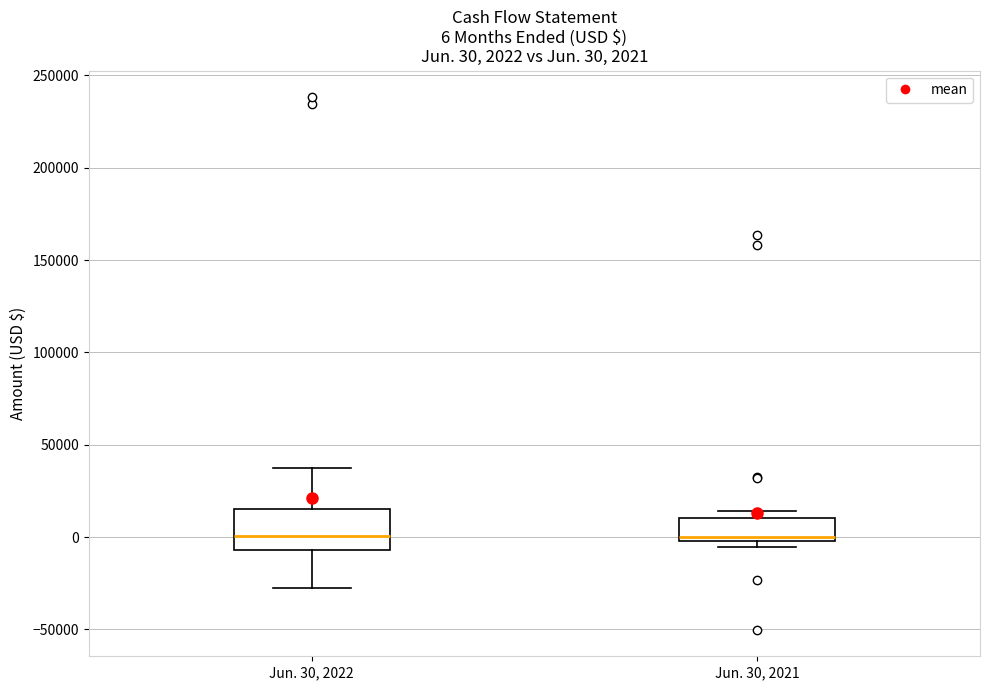

Which box is the tallest, from its lower edge to its upper edge?

Jun. 30, 2022